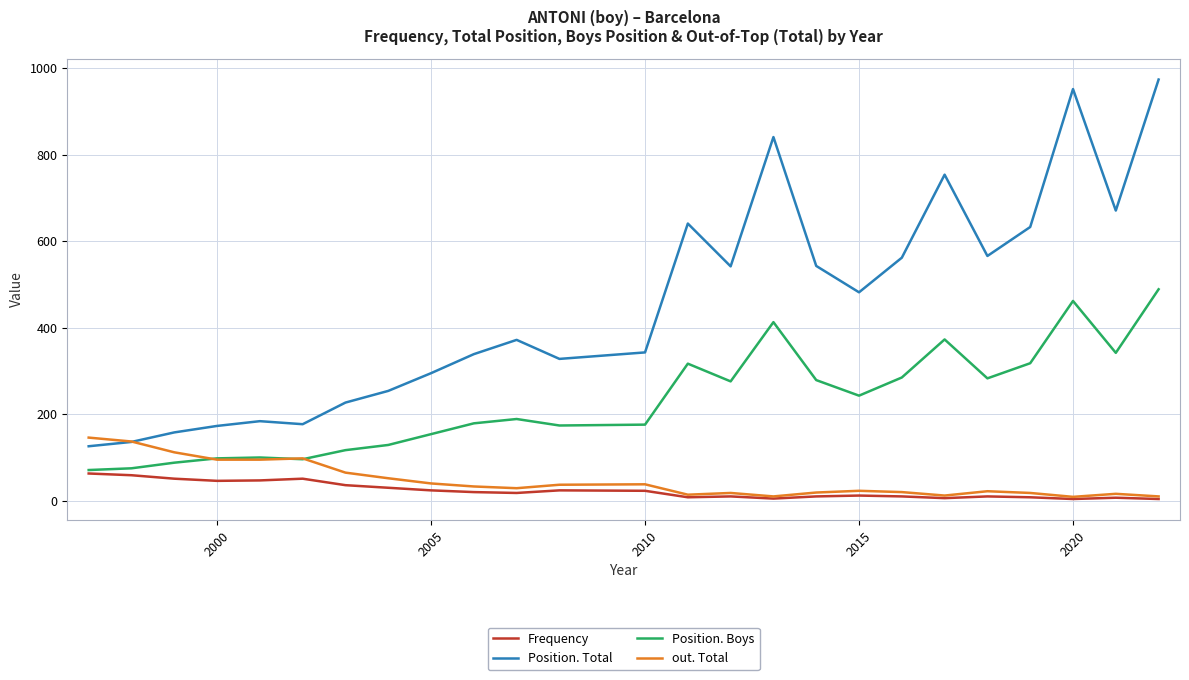

What is the minimum value shown in the chart?

4